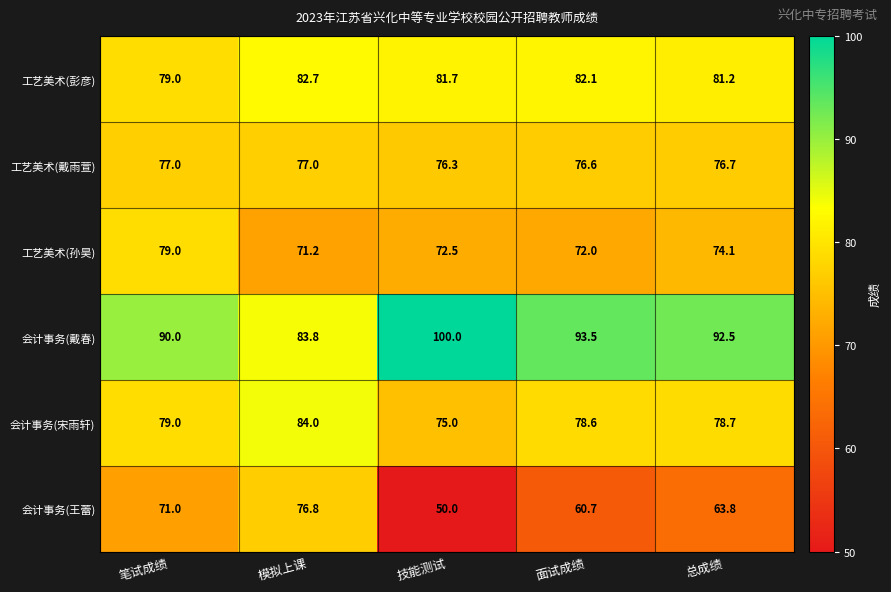

Where is 会计事务(戴春) nearest to the value 91?

笔试成绩